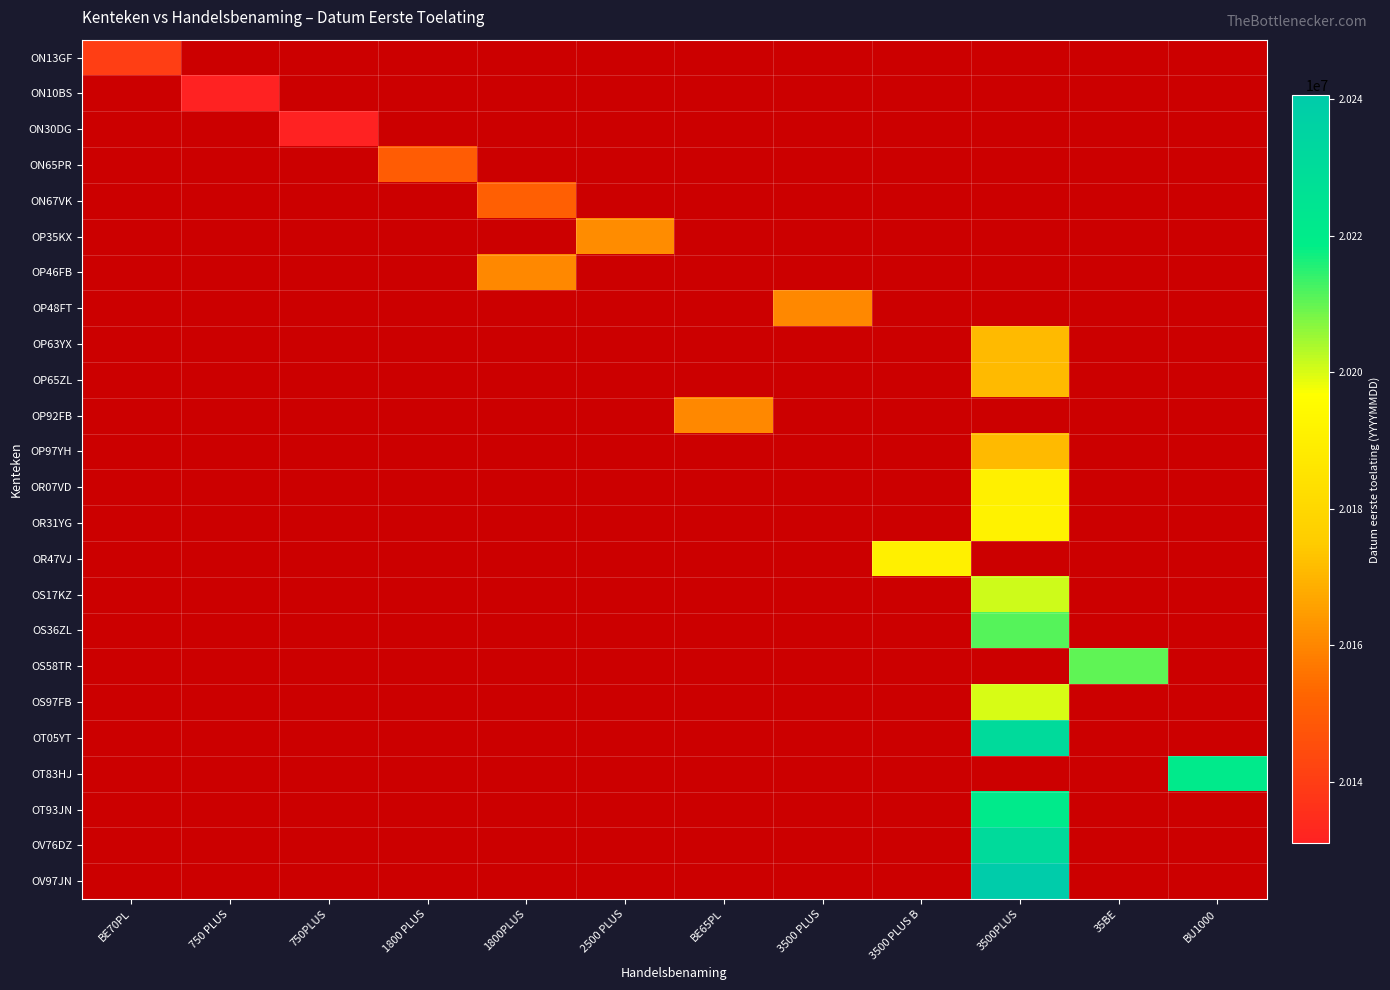

Reading right to left, list all the values displayed in this chart.

ON13GF: BU1000=0	35BE=0	3500PLUS=0	3500 PLUS B=0	3500 PLUS=0	BE65PL=0	2500 PLUS=0	1800PLUS=0	1800 PLUS=0	750PLUS=0	750 PLUS=0	BE70PL=20140221
ON10BS: BU1000=0	35BE=0	3500PLUS=0	3500 PLUS B=0	3500 PLUS=0	BE65PL=0	2500 PLUS=0	1800PLUS=0	1800 PLUS=0	750PLUS=0	750 PLUS=20130925	BE70PL=0
ON30DG: BU1000=0	35BE=0	3500PLUS=0	3500 PLUS B=0	3500 PLUS=0	BE65PL=0	2500 PLUS=0	1800PLUS=0	1800 PLUS=0	750PLUS=20131029	750 PLUS=0	BE70PL=0
ON65PR: BU1000=0	35BE=0	3500PLUS=0	3500 PLUS B=0	3500 PLUS=0	BE65PL=0	2500 PLUS=0	1800PLUS=0	1800 PLUS=20150205	750PLUS=0	750 PLUS=0	BE70PL=0
ON67VK: BU1000=0	35BE=0	3500PLUS=0	3500 PLUS B=0	3500 PLUS=0	BE65PL=0	2500 PLUS=0	1800PLUS=20150703	1800 PLUS=0	750PLUS=0	750 PLUS=0	BE70PL=0
OP35KX: BU1000=0	35BE=0	3500PLUS=0	3500 PLUS B=0	3500 PLUS=0	BE65PL=0	2500 PLUS=20161025	1800PLUS=0	1800 PLUS=0	750PLUS=0	750 PLUS=0	BE70PL=0
OP46FB: BU1000=0	35BE=0	3500PLUS=0	3500 PLUS B=0	3500 PLUS=0	BE65PL=0	2500 PLUS=0	1800PLUS=20160303	1800 PLUS=0	750PLUS=0	750 PLUS=0	BE70PL=0
OP48FT: BU1000=0	35BE=0	3500PLUS=0	3500 PLUS B=0	3500 PLUS=20160318	BE65PL=0	2500 PLUS=0	1800PLUS=0	1800 PLUS=0	750PLUS=0	750 PLUS=0	BE70PL=0
OP63YX: BU1000=0	35BE=0	3500PLUS=20170926	3500 PLUS B=0	3500 PLUS=0	BE65PL=0	2500 PLUS=0	1800PLUS=0	1800 PLUS=0	750PLUS=0	750 PLUS=0	BE70PL=0
OP65ZL: BU1000=0	35BE=0	3500PLUS=20171017	3500 PLUS B=0	3500 PLUS=0	BE65PL=0	2500 PLUS=0	1800PLUS=0	1800 PLUS=0	750PLUS=0	750 PLUS=0	BE70PL=0
OP92FB: BU1000=0	35BE=0	3500PLUS=0	3500 PLUS B=0	3500 PLUS=0	BE65PL=20160415	2500 PLUS=0	1800PLUS=0	1800 PLUS=0	750PLUS=0	750 PLUS=0	BE70PL=0
OP97YH: BU1000=0	35BE=0	3500PLUS=20170904	3500 PLUS B=0	3500 PLUS=0	BE65PL=0	2500 PLUS=0	1800PLUS=0	1800 PLUS=0	750PLUS=0	750 PLUS=0	BE70PL=0
OR07VD: BU1000=0	35BE=0	3500PLUS=20190225	3500 PLUS B=0	3500 PLUS=0	BE65PL=0	2500 PLUS=0	1800PLUS=0	1800 PLUS=0	750PLUS=0	750 PLUS=0	BE70PL=0
OR31YG: BU1000=0	35BE=0	3500PLUS=20190920	3500 PLUS B=0	3500 PLUS=0	BE65PL=0	2500 PLUS=0	1800PLUS=0	1800 PLUS=0	750PLUS=0	750 PLUS=0	BE70PL=0
OR47VJ: BU1000=0	35BE=0	3500PLUS=0	3500 PLUS B=20190311	3500 PLUS=0	BE65PL=0	2500 PLUS=0	1800PLUS=0	1800 PLUS=0	750PLUS=0	750 PLUS=0	BE70PL=0
OS17KZ: BU1000=0	35BE=0	3500PLUS=20200929	3500 PLUS B=0	3500 PLUS=0	BE65PL=0	2500 PLUS=0	1800PLUS=0	1800 PLUS=0	750PLUS=0	750 PLUS=0	BE70PL=0
OS36ZL: BU1000=0	35BE=0	3500PLUS=20211109	3500 PLUS B=0	3500 PLUS=0	BE65PL=0	2500 PLUS=0	1800PLUS=0	1800 PLUS=0	750PLUS=0	750 PLUS=0	BE70PL=0
OS58TR: BU1000=0	35BE=20210607	3500PLUS=0	3500 PLUS B=0	3500 PLUS=0	BE65PL=0	2500 PLUS=0	1800PLUS=0	1800 PLUS=0	750PLUS=0	750 PLUS=0	BE70PL=0
OS97FB: BU1000=0	35BE=0	3500PLUS=20200106	3500 PLUS B=0	3500 PLUS=0	BE65PL=0	2500 PLUS=0	1800PLUS=0	1800 PLUS=0	750PLUS=0	750 PLUS=0	BE70PL=0
OT05YT: BU1000=0	35BE=0	3500PLUS=20230816	3500 PLUS B=0	3500 PLUS=0	BE65PL=0	2500 PLUS=0	1800PLUS=0	1800 PLUS=0	750PLUS=0	750 PLUS=0	BE70PL=0
OT83HJ: BU1000=20220622	35BE=0	3500PLUS=0	3500 PLUS B=0	3500 PLUS=0	BE65PL=0	2500 PLUS=0	1800PLUS=0	1800 PLUS=0	750PLUS=0	750 PLUS=0	BE70PL=0
OT93JN: BU1000=0	35BE=0	3500PLUS=20220624	3500 PLUS B=0	3500 PLUS=0	BE65PL=0	2500 PLUS=0	1800PLUS=0	1800 PLUS=0	750PLUS=0	750 PLUS=0	BE70PL=0
OV76DZ: BU1000=0	35BE=0	3500PLUS=20231213	3500 PLUS B=0	3500 PLUS=0	BE65PL=0	2500 PLUS=0	1800PLUS=0	1800 PLUS=0	750PLUS=0	750 PLUS=0	BE70PL=0
OV97JN: BU1000=0	35BE=0	3500PLUS=20240620	3500 PLUS B=0	3500 PLUS=0	BE65PL=0	2500 PLUS=0	1800PLUS=0	1800 PLUS=0	750PLUS=0	750 PLUS=0	BE70PL=0